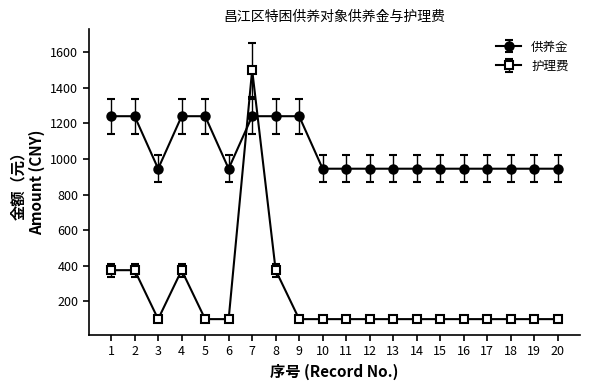

What is the highest value of the 供养金 series?

1240